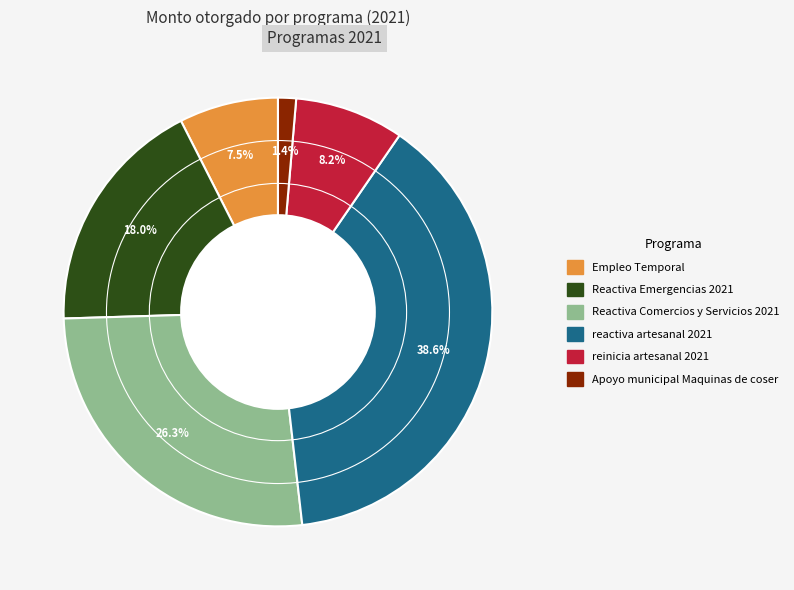

To the nearest percent, what is the difference between the reinicia artesanal 2021 and Reactiva Comercios y Servicios 2021 slice percentages?

18%